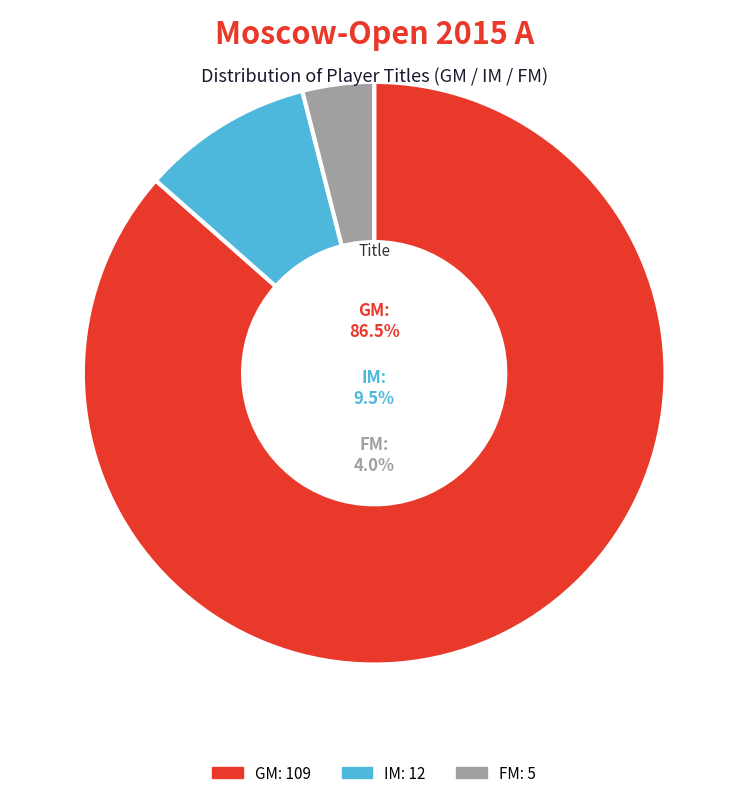

True or false: GM accounts for 87% of the total.

True